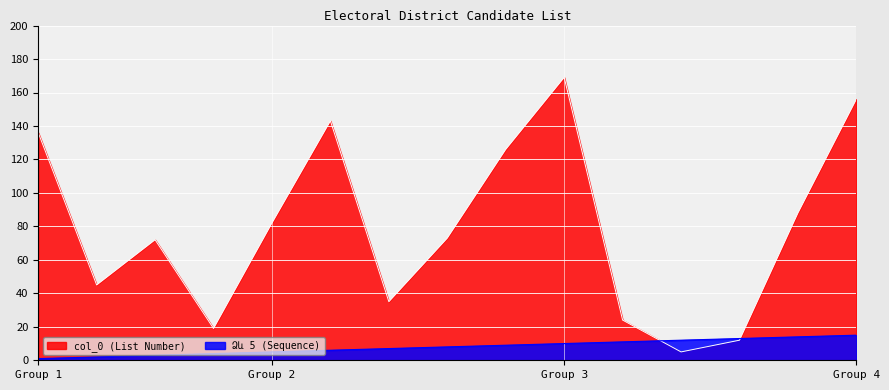

Which series has the largest range (max minus min)?

col_0 (List Number)